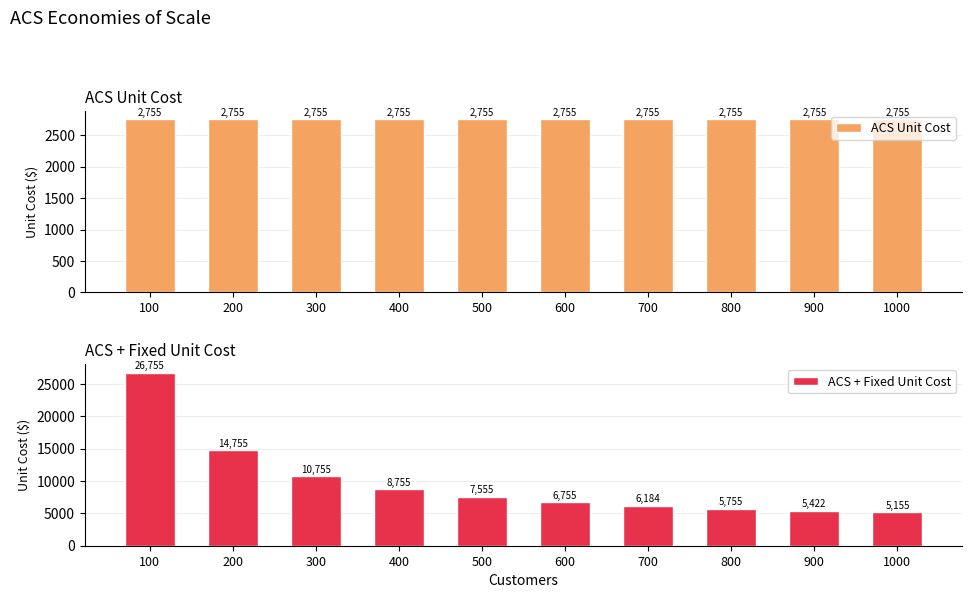

At how many categories does at least one series exceed 25350?

1